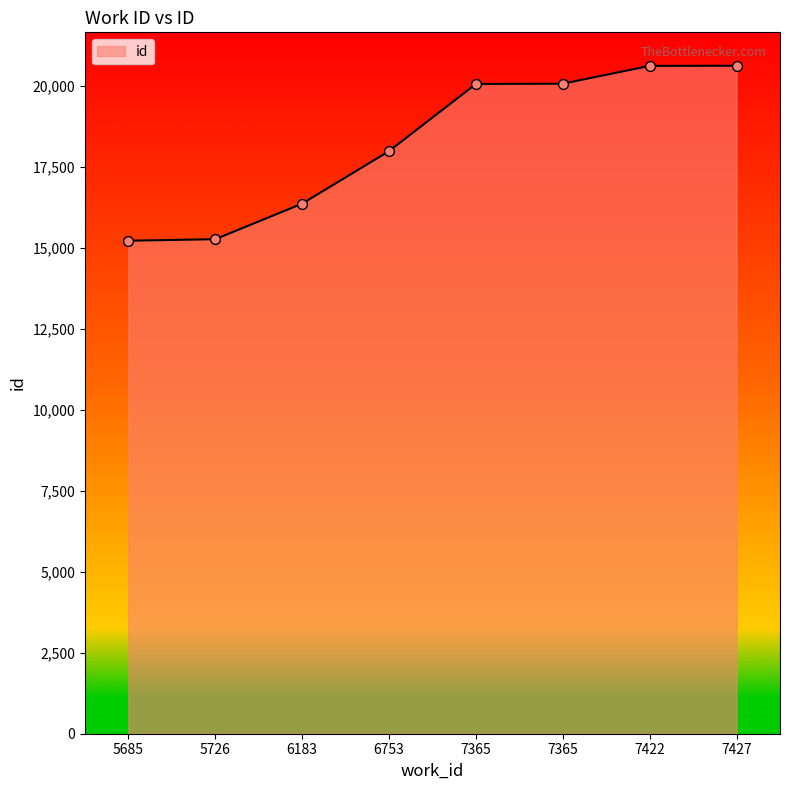

Approximately how many times larger is the value at 5685 compared to 7422?

0.7